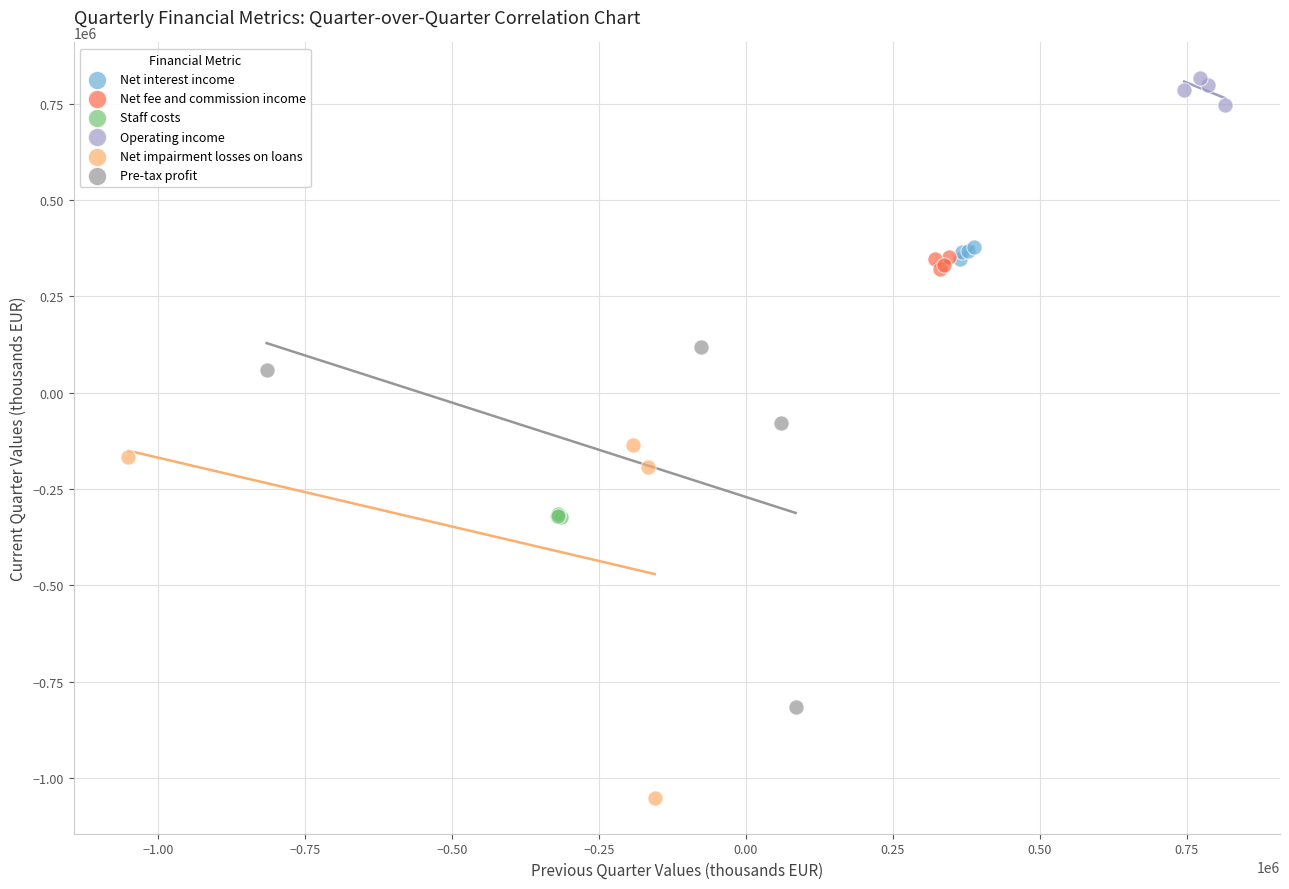

Which series reaches the minimum Y coordinate?

Net impairment losses on loans